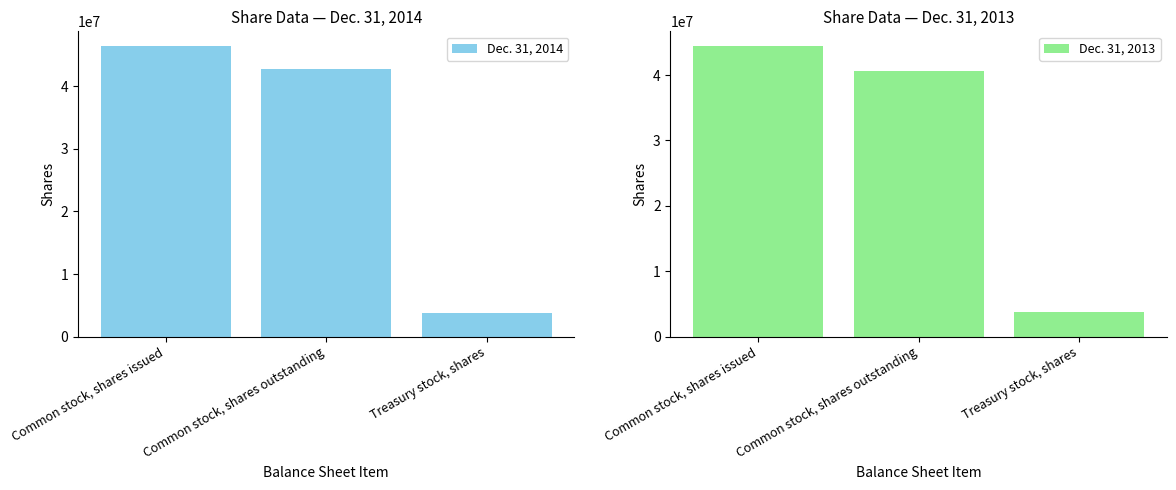

Reading left to right, what are all the values shown in this chart?

Dec. 31, 2014: Common stock, shares issued=46444000	Common stock, shares outstanding=42711000	Treasury stock, shares=3733000
Dec. 31, 2013: Common stock, shares issued=44456000	Common stock, shares outstanding=40663000	Treasury stock, shares=3793000